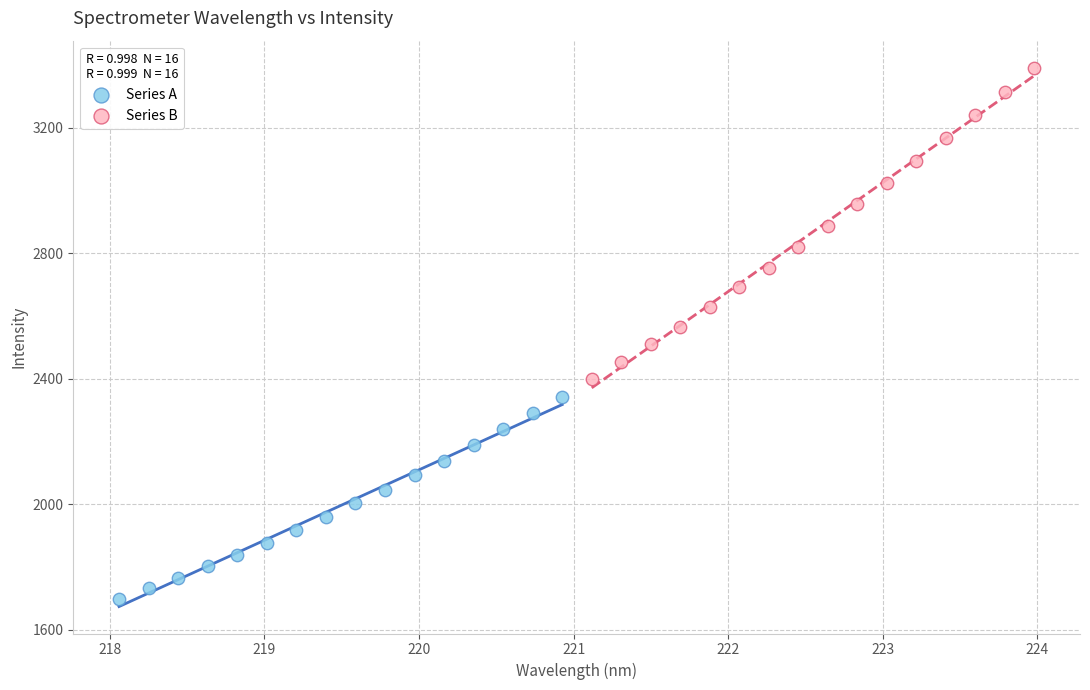

Which series reaches the minimum Y coordinate?

Series A